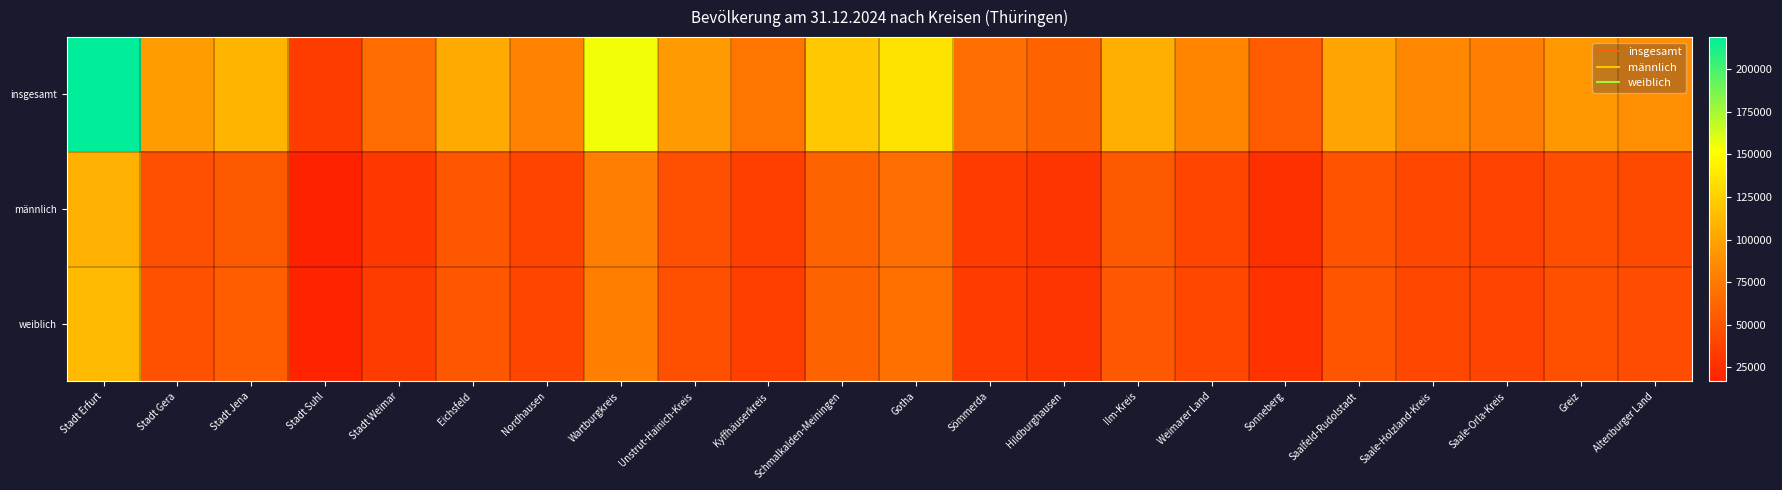

How many series are shown in this chart?

3